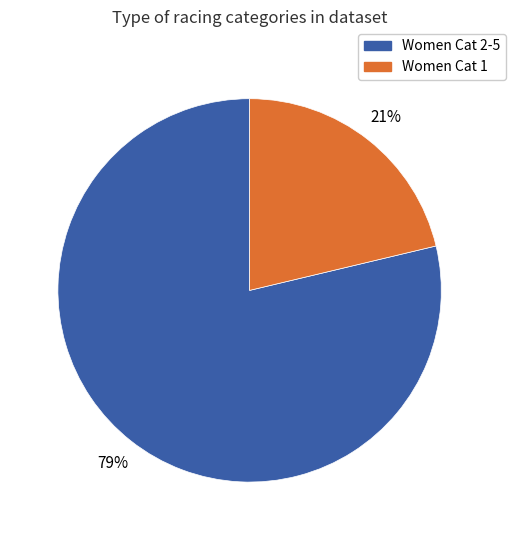

Is there a majority slice in this chart?

Yes